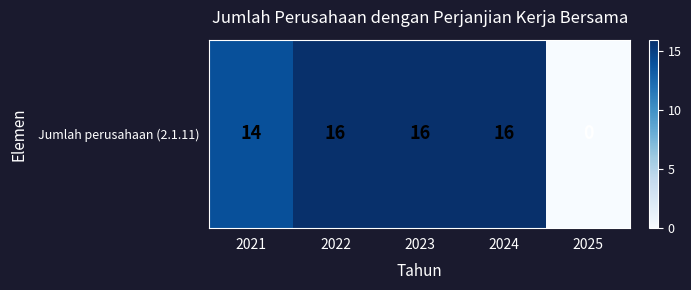

How many categories are shown in the chart?

5